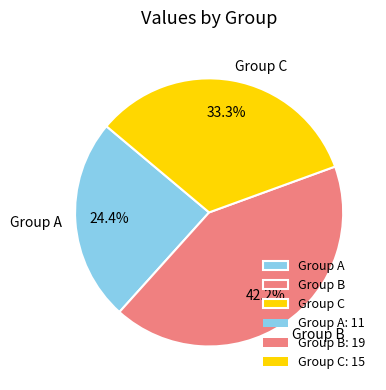

Which has a higher value, Group C or Group B?

Group B